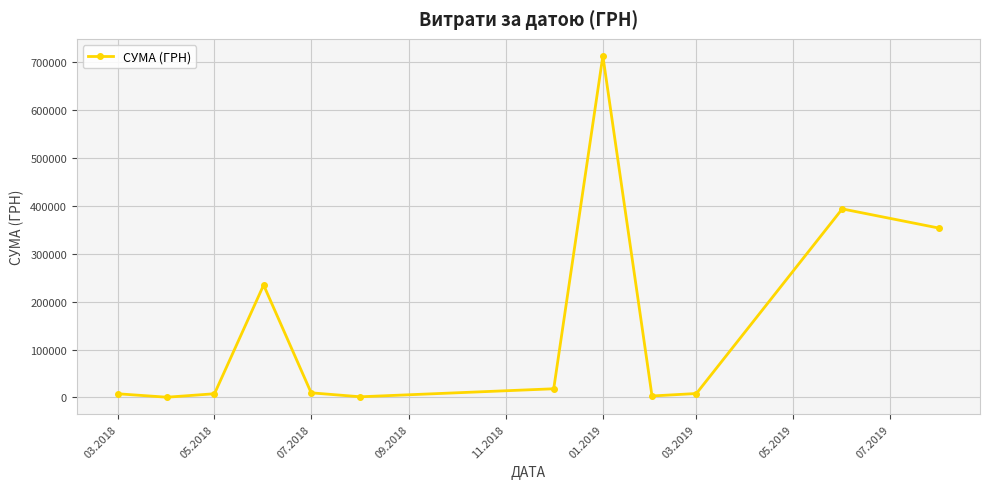

What is the difference between the maximum and minimum values?

712732.9